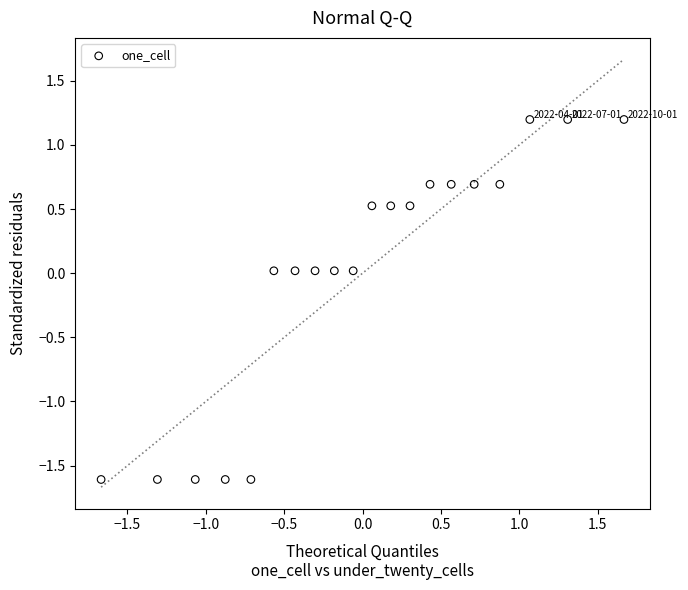

What is the range of X values (max minus min)?

3.3